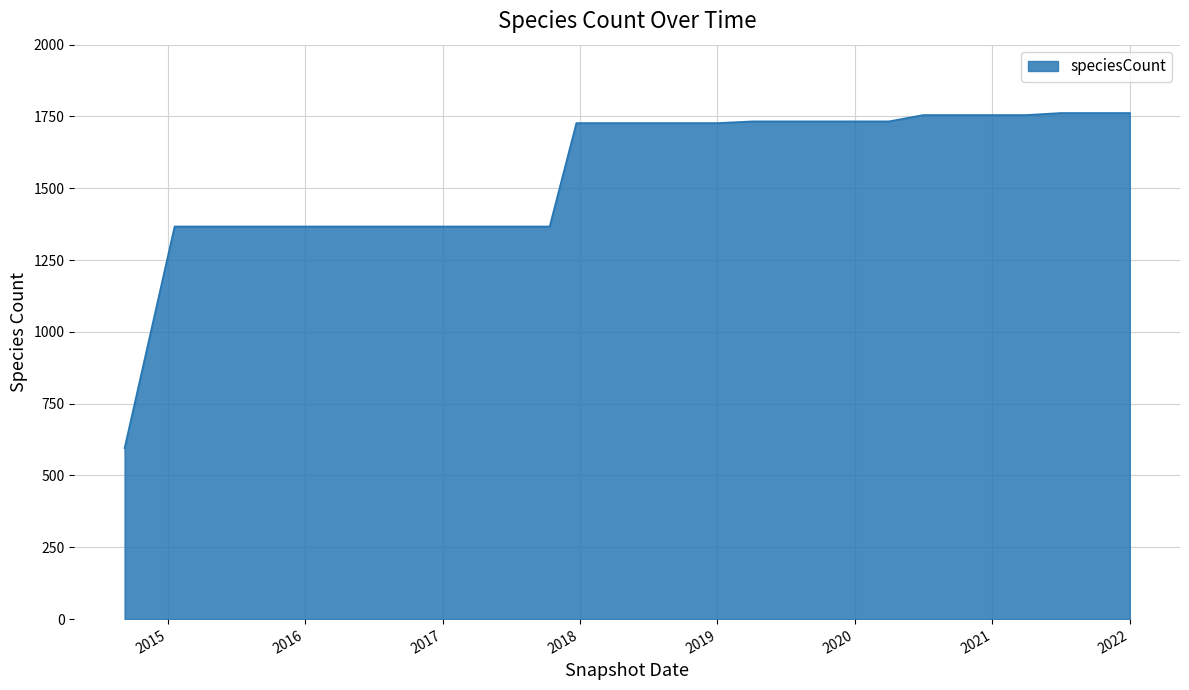

What is the smallest value displayed?

595